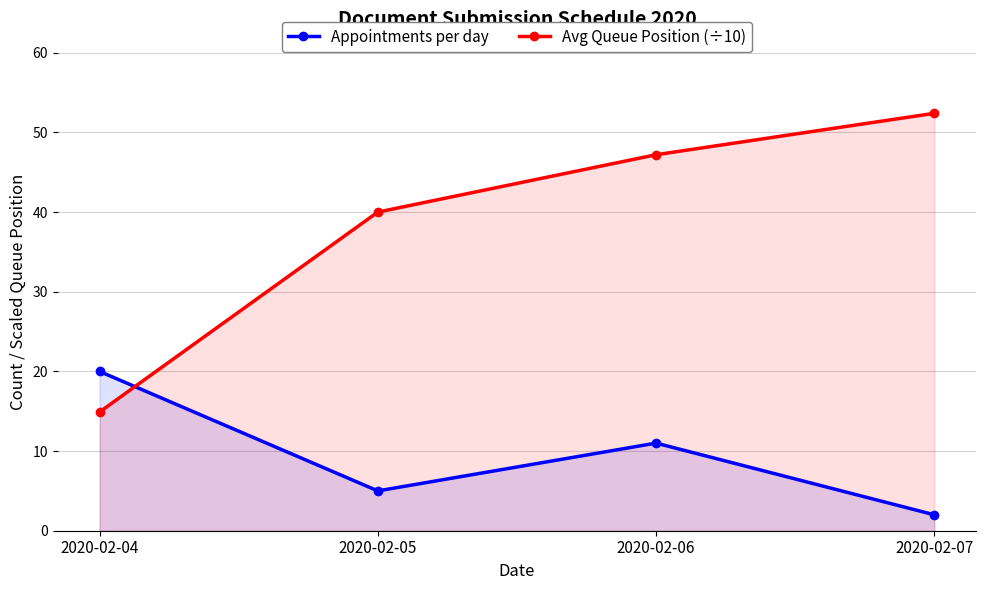

Which series has the largest total across all categories?

Avg Queue Position (÷10)